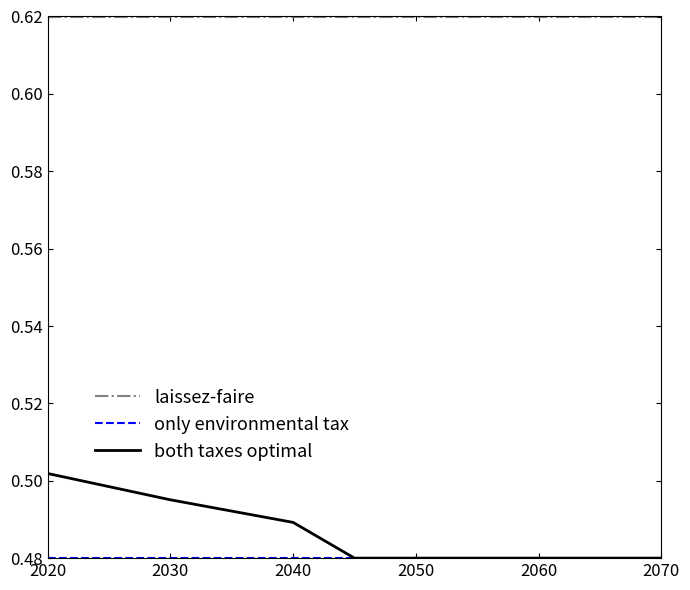

True or false: both taxes optimal and laissez-faire cross at least once.

False